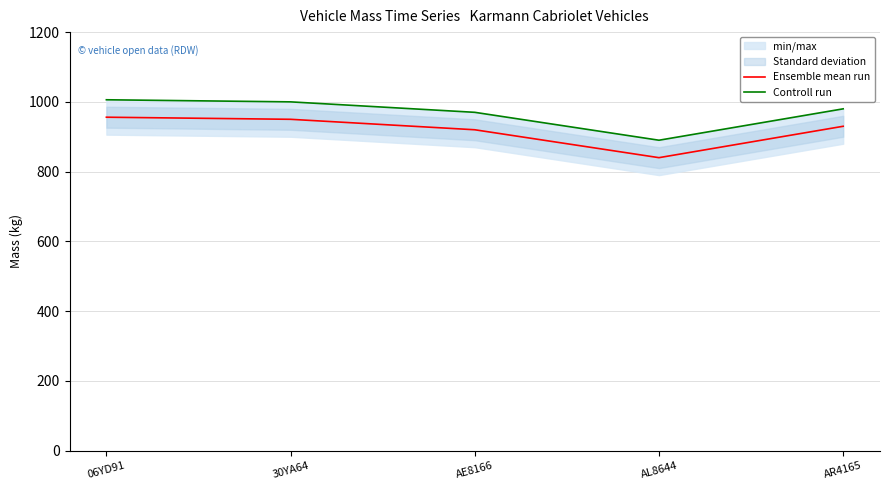

Rank the series by their maximum value, from lowest to highest.

Ensemble mean run, Controll run